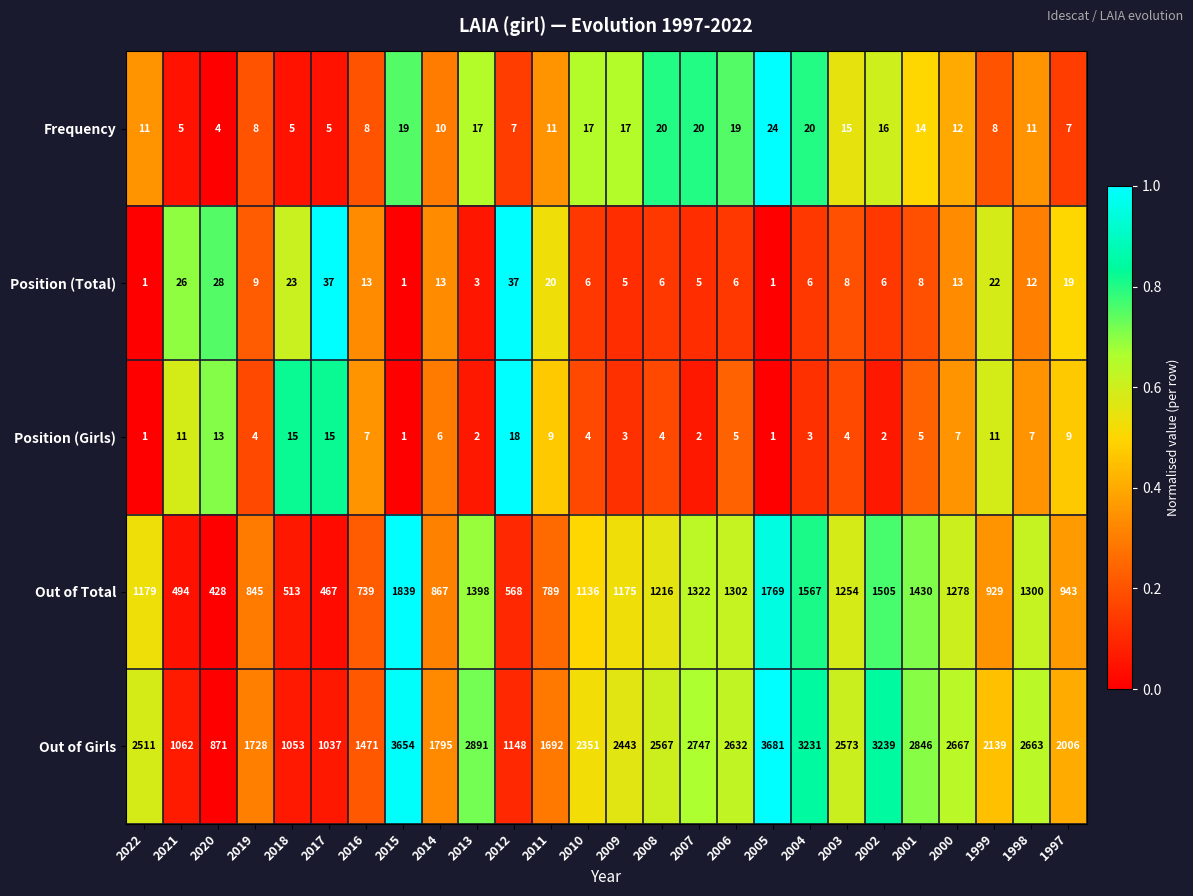

The value of Position (Girls) at 2000 is 7. True or false?

True